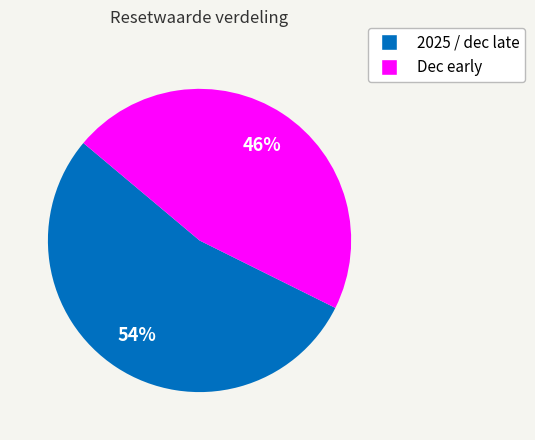

Is there a majority slice in this chart?

Yes